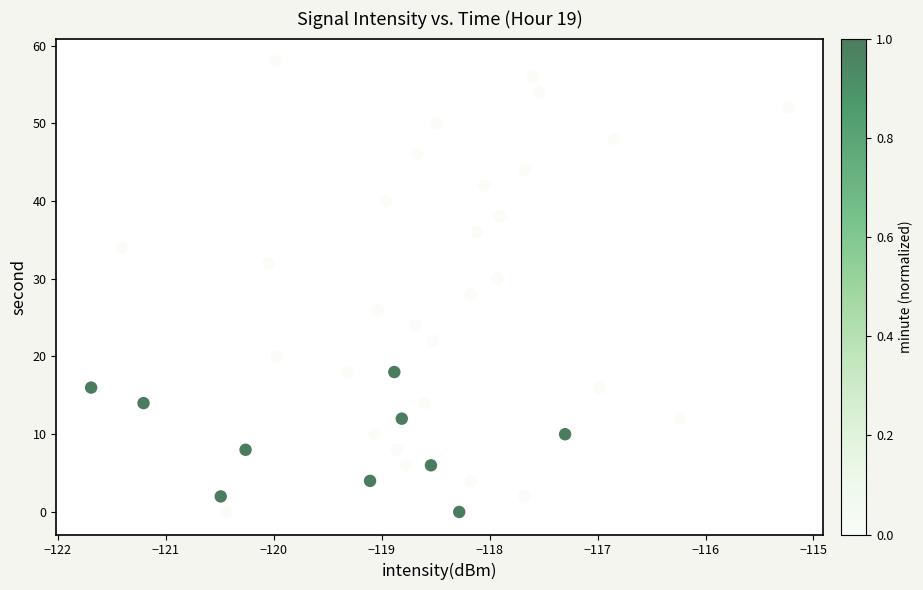

What is the range of Y values (max minus min)?

58